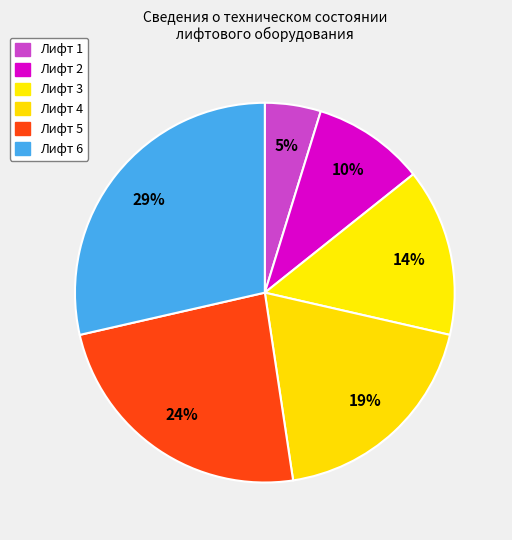

How many segments does this pie chart have?

6